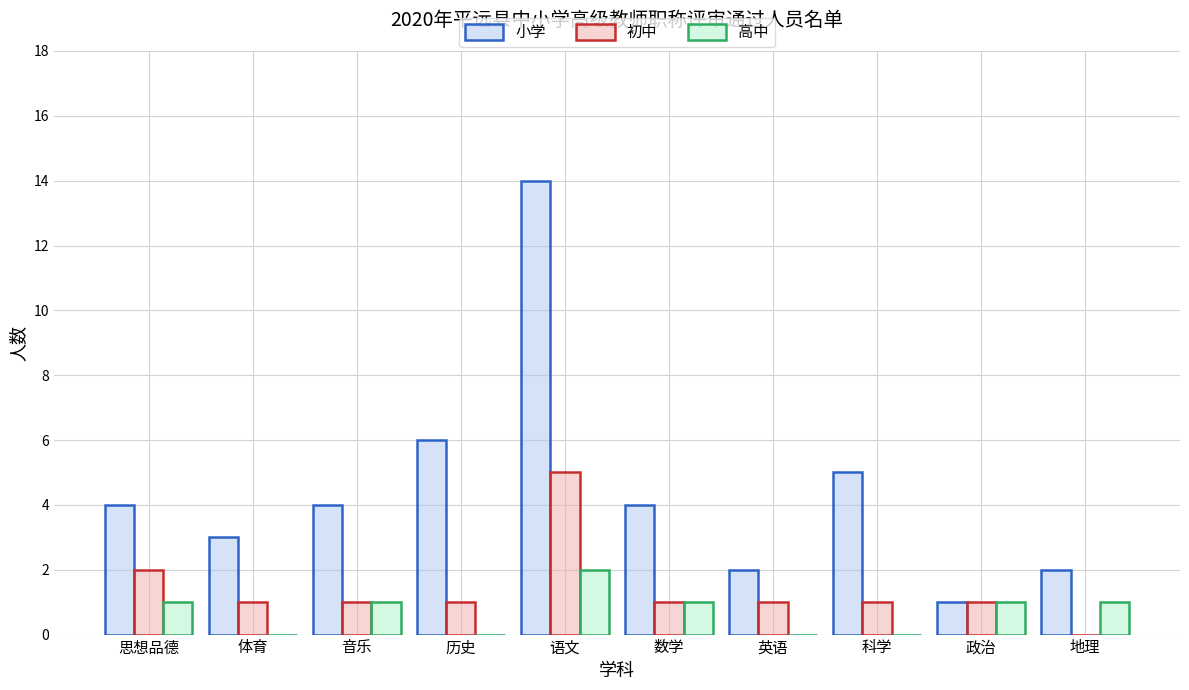

Between 语文 and 政治, which series saw the biggest shift?

小学